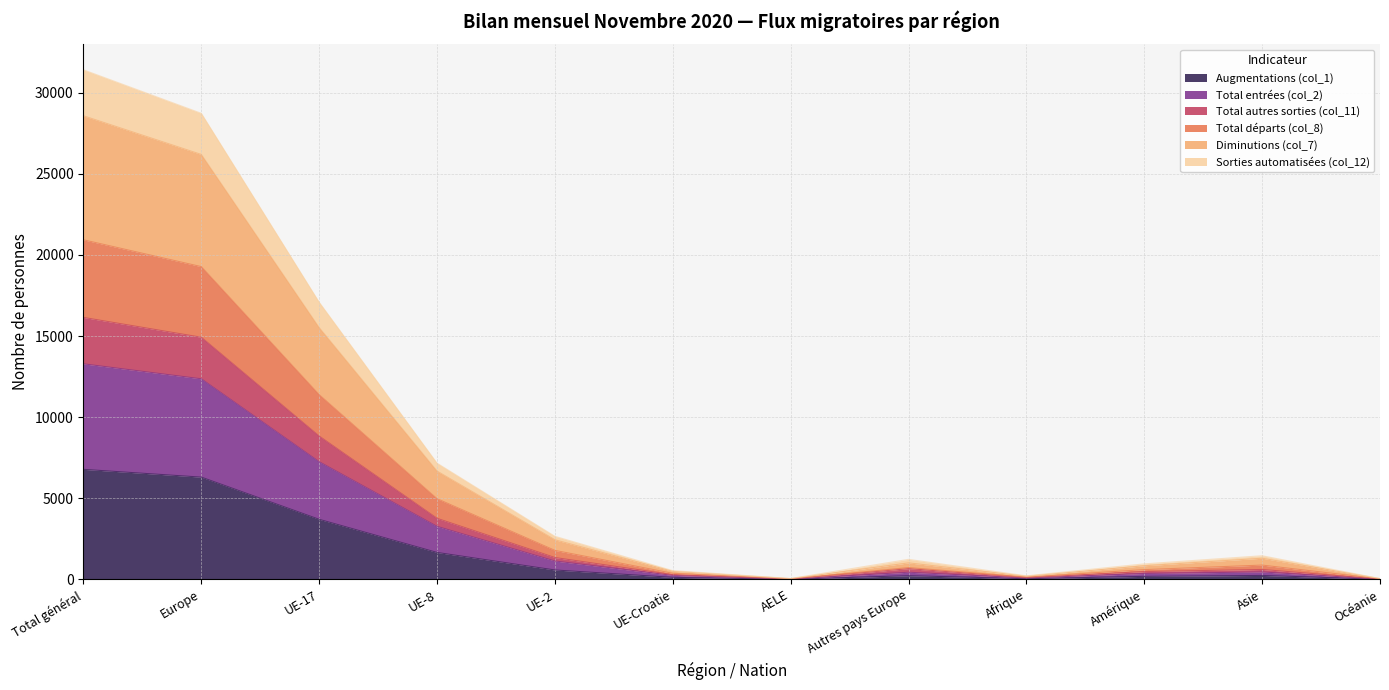

What is the label of the 5th point from the left?

UE-2